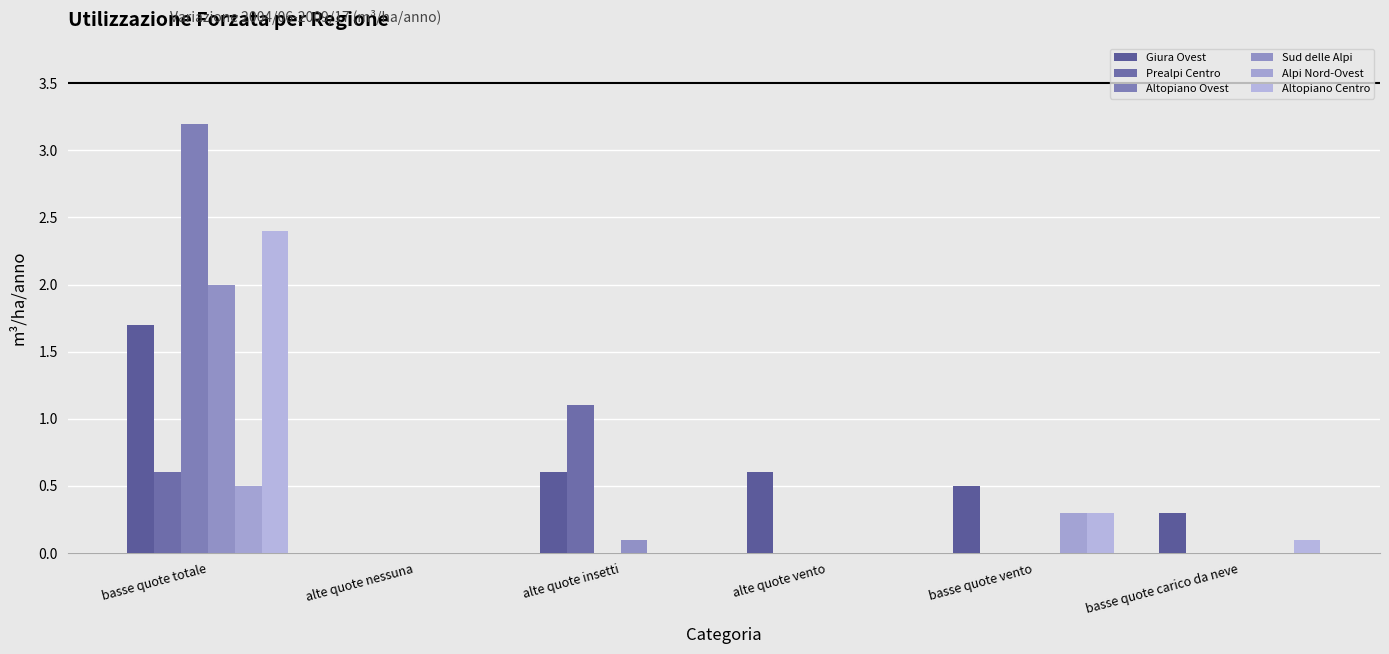

At which category does the chart reach its peak across all series?

basse quote totale